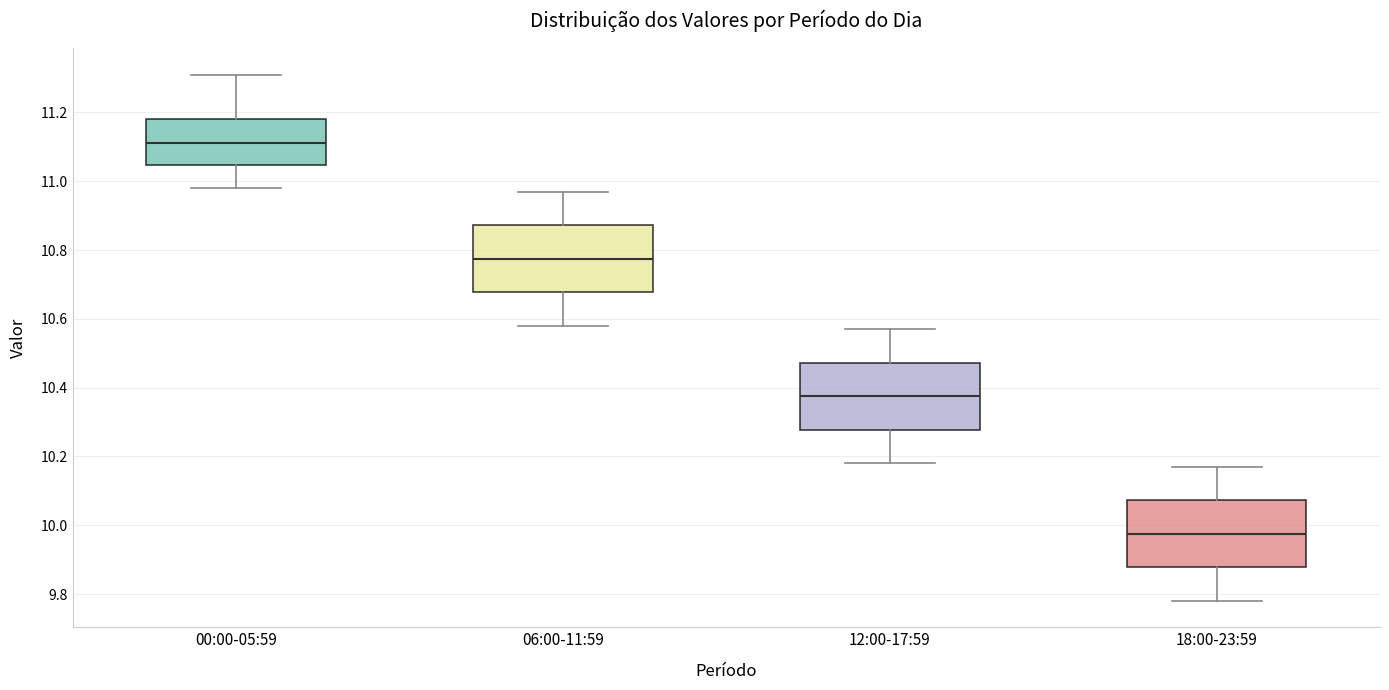

Which box has the highest median line?

00:00-05:59